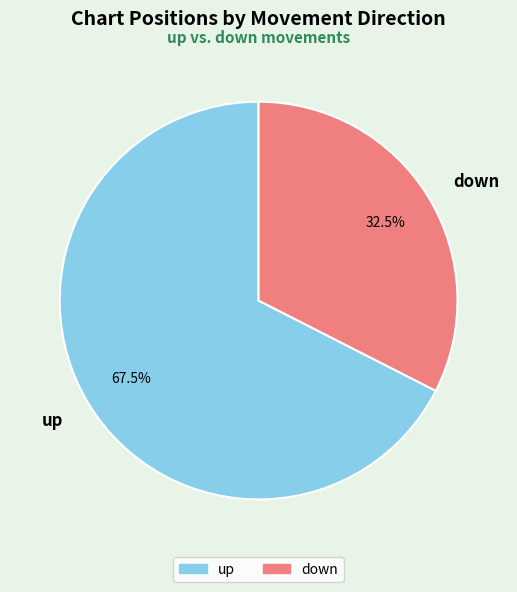

To the nearest percent, what is the combined percentage of down and up?

100%